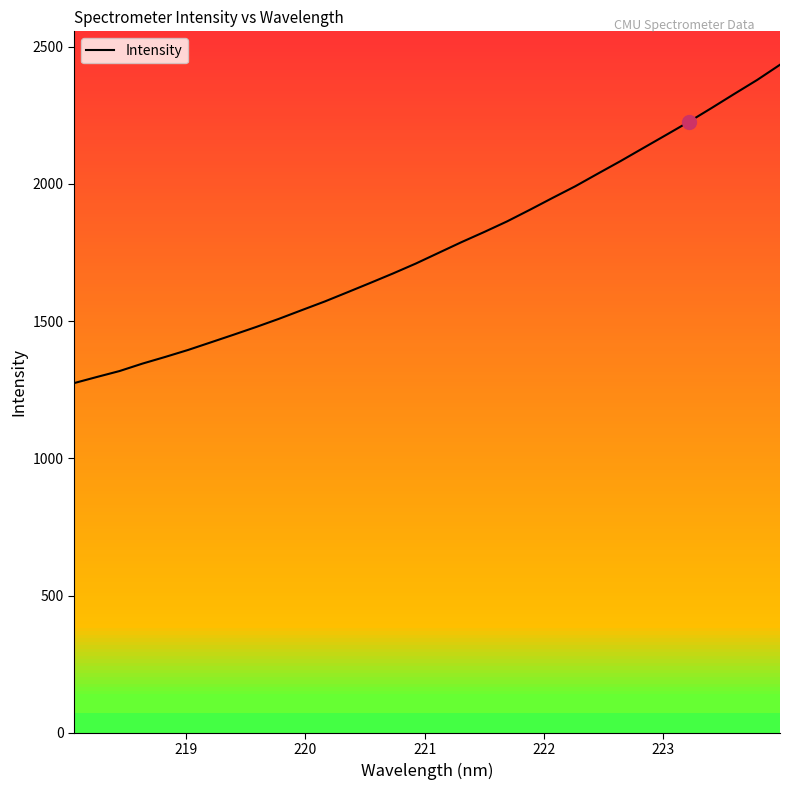

What is the highest value of the Intensity series?

2434.4